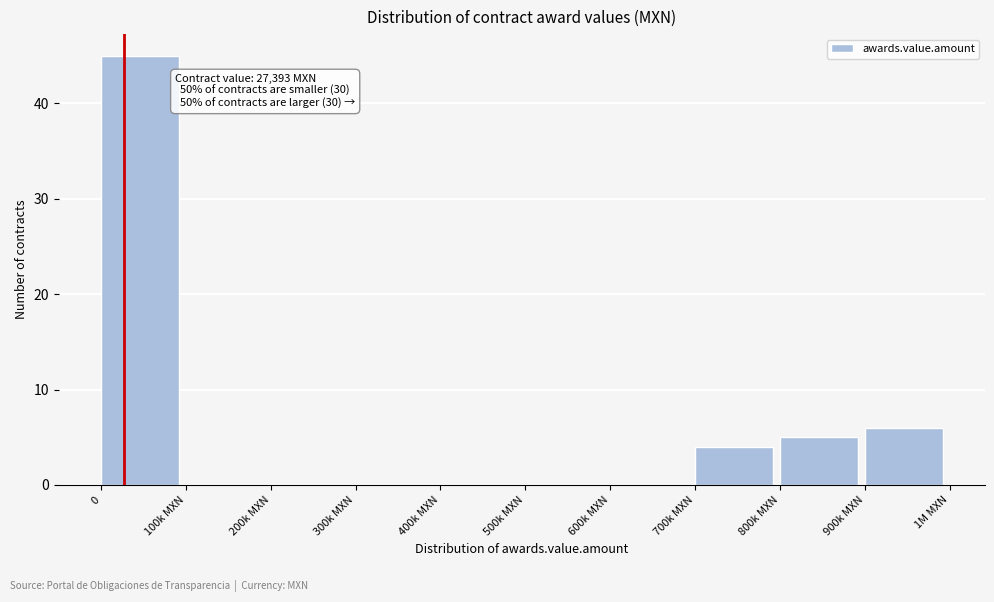

Reading left to right, what are all the values shown in this chart?

0=45	100k MXN=0	200k MXN=0	300k MXN=0	400k MXN=0	500k MXN=0	600k MXN=0	700k MXN=4	800k MXN=5	900k MXN=6